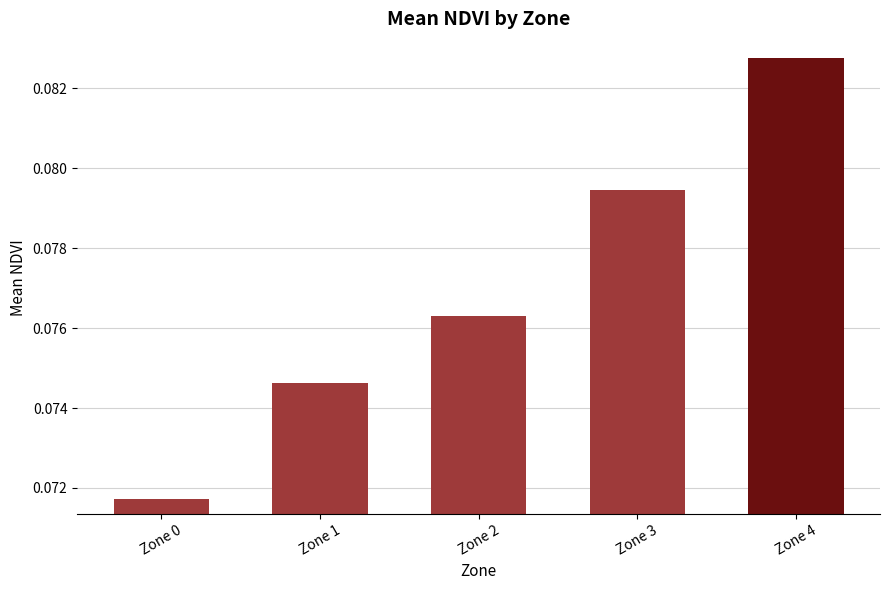

What is the sum of all values?

0.4